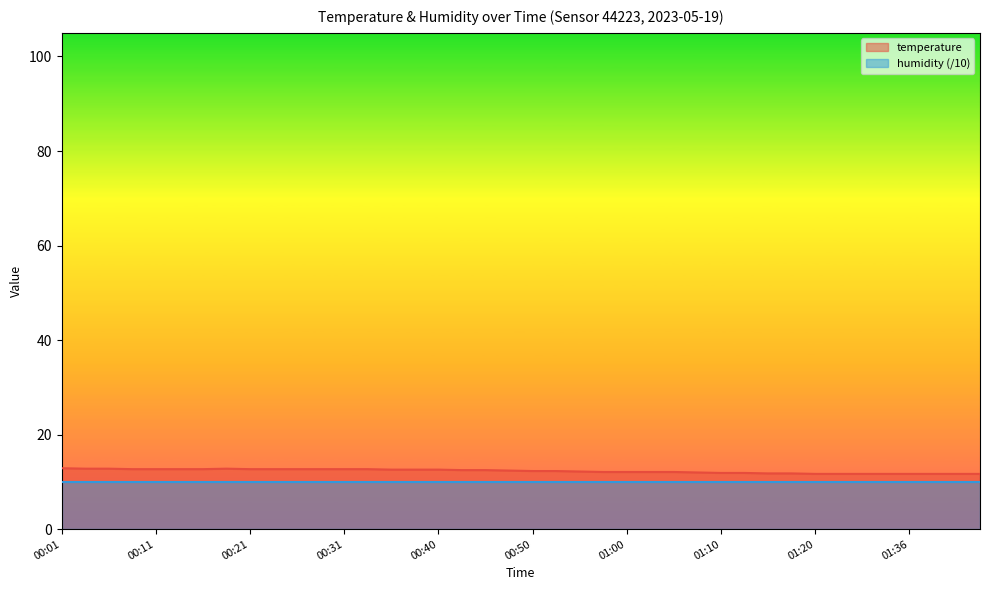

What is the label of the 19th point from the right?

00:53